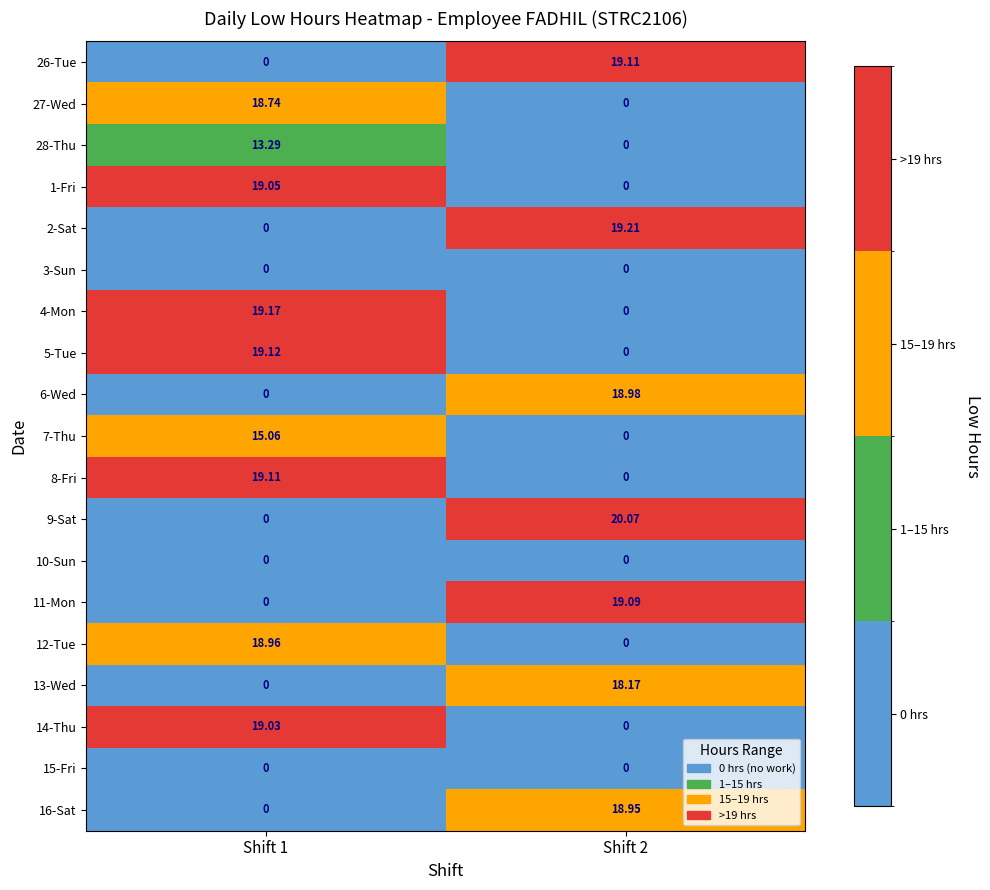

Is the value of 12-Tue at Shift 1 greater than the value of 6-Wed at Shift 1?

Yes